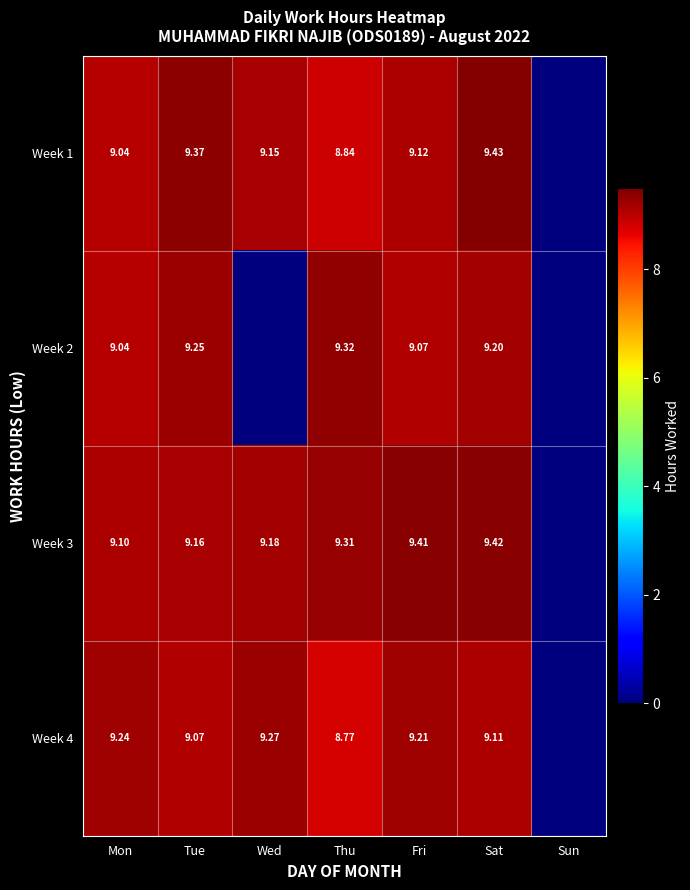

Rank the categories by Week 3 value from highest to lowest.

Sat, Fri, Thu, Wed, Tue, Mon, Sun